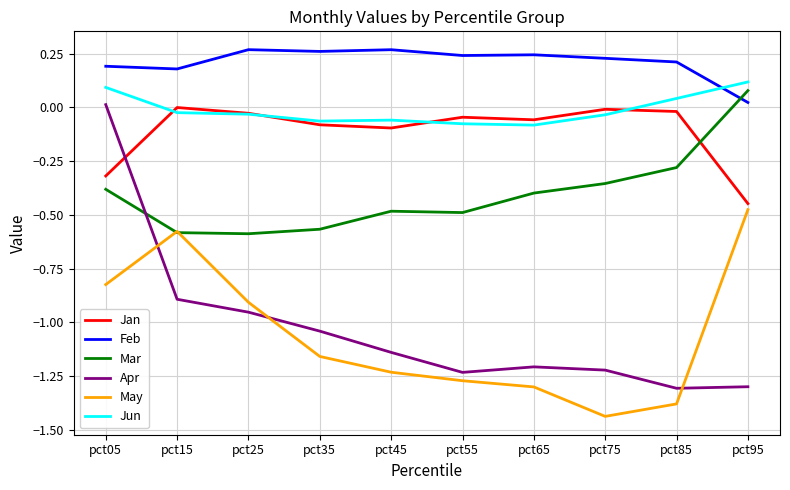

What is the total value across all series at pct65?

-2.8